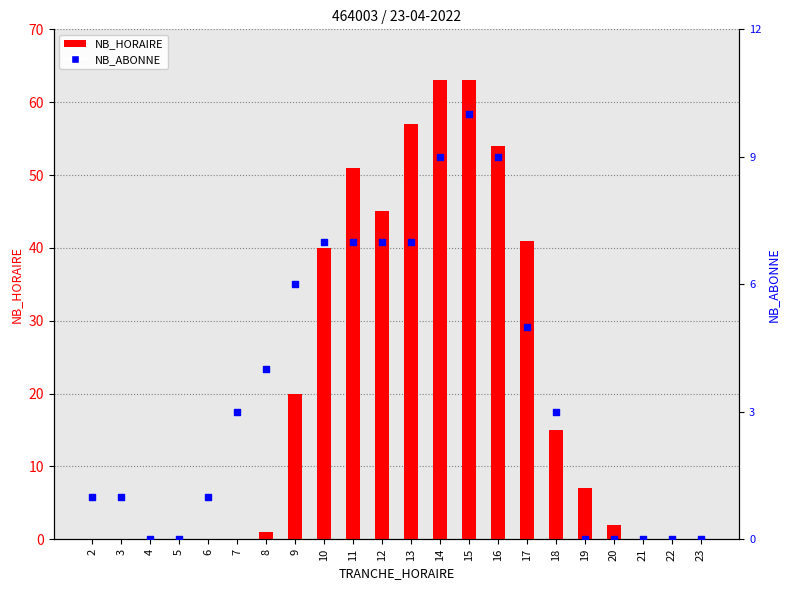

Which series contains the lowest Y value?

NB_HORAIRE